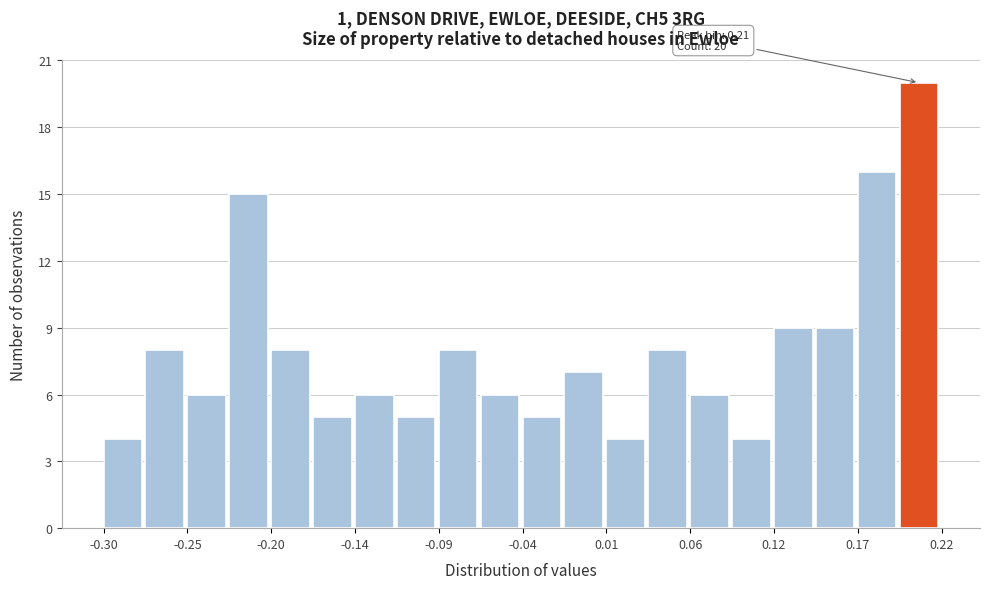

Around what value on the x-axis is the tallest bar? Give the approximate position of its centre, as read against the axis.

0.21